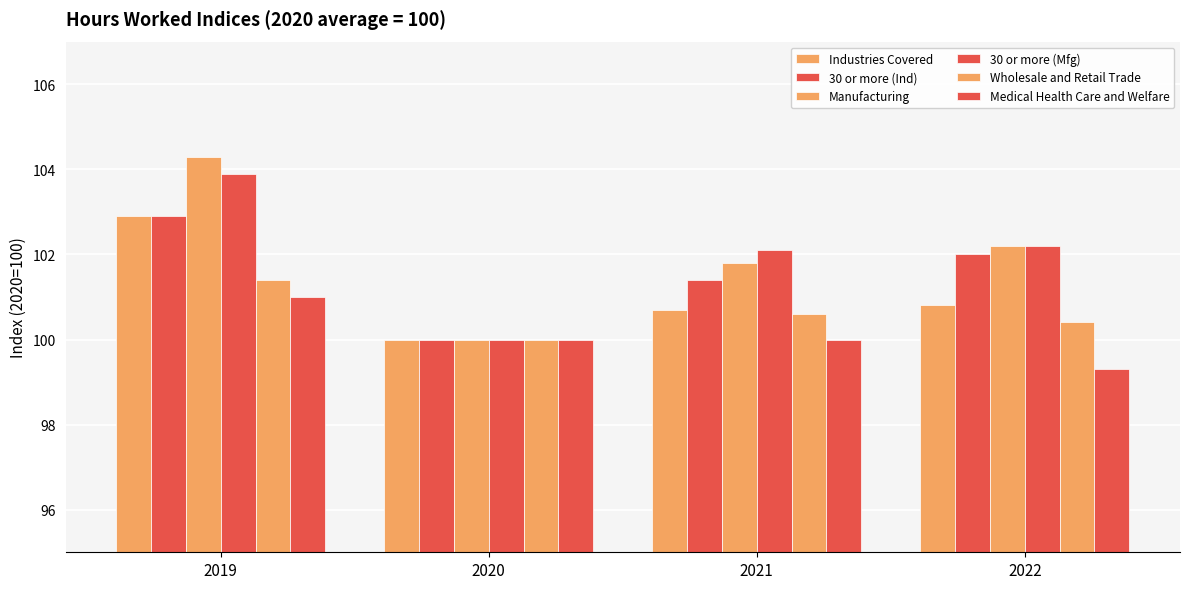

Reading right to left, list all the values displayed in this chart.

Industries Covered: 2022=100.8	2021=100.7	2020=100.0	2019=102.9
30 or more (Ind): 2022=102.0	2021=101.4	2020=100.0	2019=102.9
Manufacturing: 2022=102.2	2021=101.8	2020=100.0	2019=104.3
30 or more (Mfg): 2022=102.2	2021=102.1	2020=100.0	2019=103.9
Wholesale and Retail Trade: 2022=100.4	2021=100.6	2020=100.0	2019=101.4
Medical Health Care and Welfare: 2022=99.3	2021=100.0	2020=100.0	2019=101.0